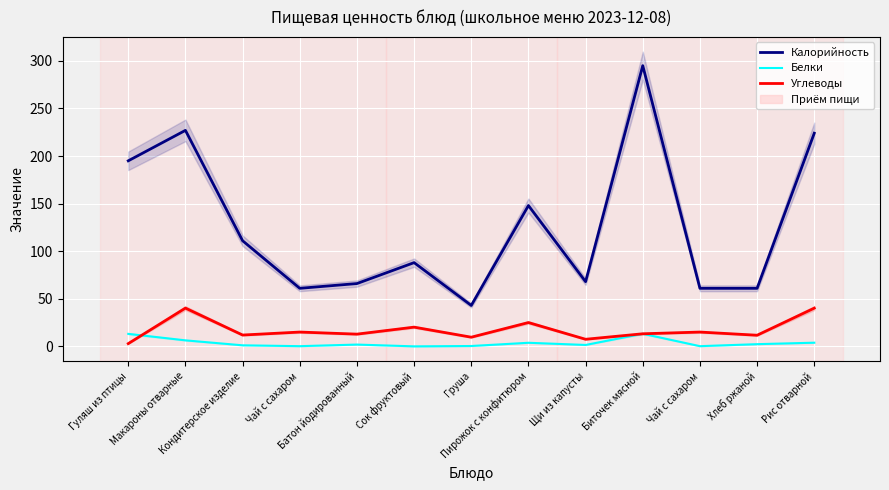

What is the maximum value for Белки?

13.2